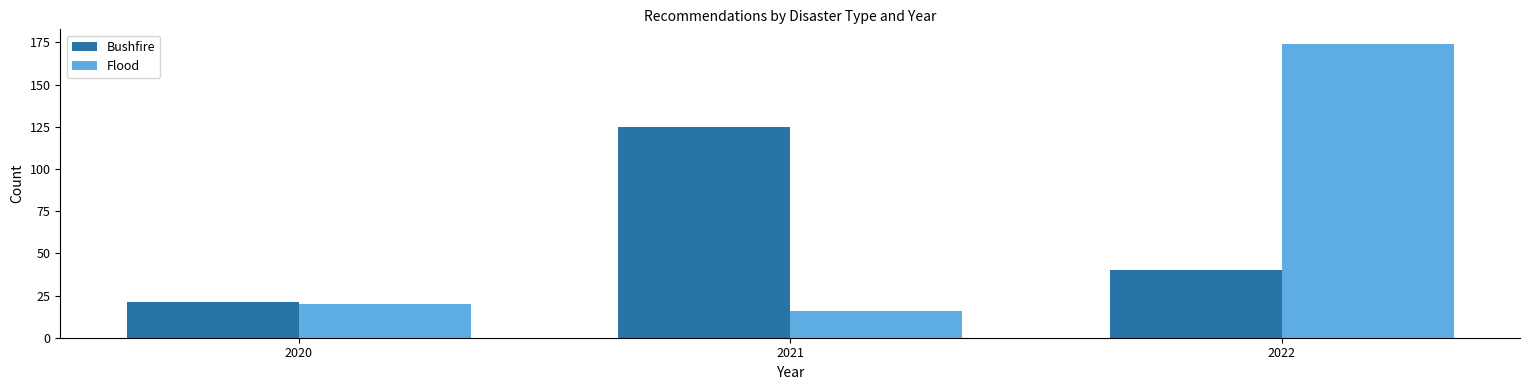

True or false: Bushfire has a value of 23 at 2022.

False